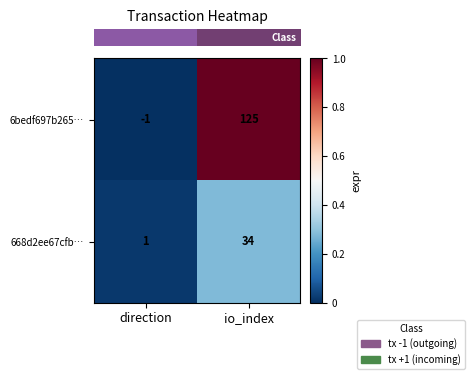

Which label corresponds to the smallest value in the chart?

direction